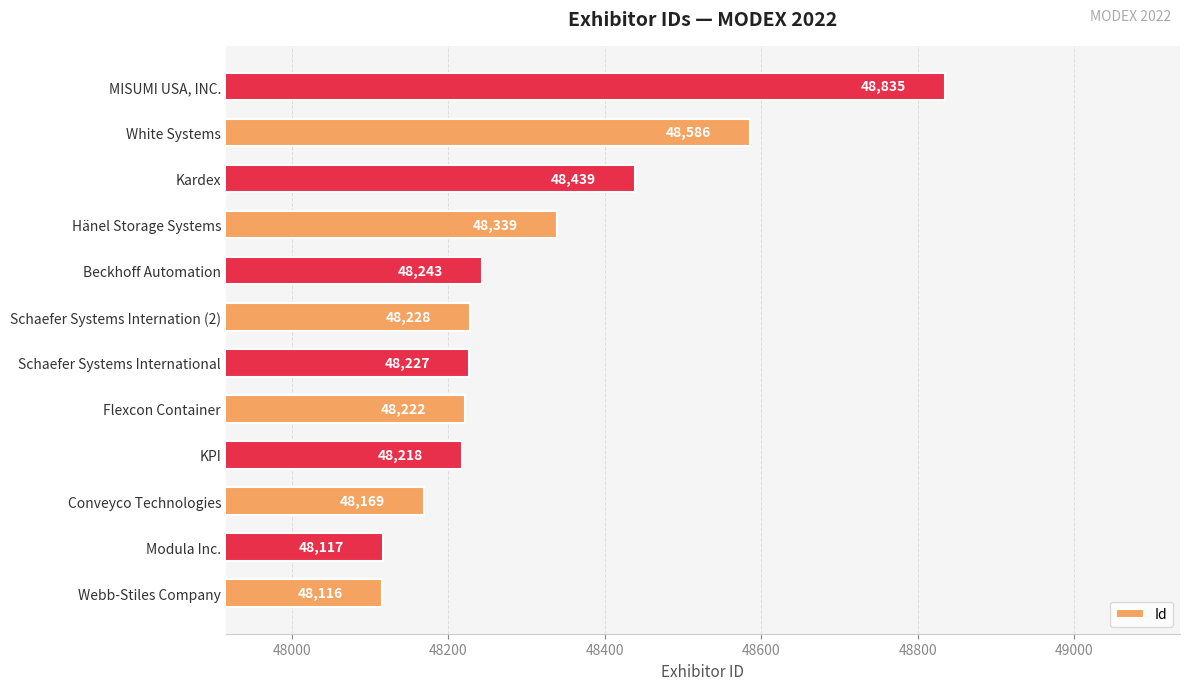

Reading bottom to top, what are all the values shown in this chart?

Webb-Stiles Company=48116	Modula Inc.=48117	Conveyco Technologies=48169	KPI=48218	Flexcon Container=48222	Schaefer Systems International=48227	Schaefer Systems Internation (2)=48228	Beckhoff Automation=48243	Hänel Storage Systems=48339	Kardex=48439	White Systems=48586	MISUMI USA, INC.=48835